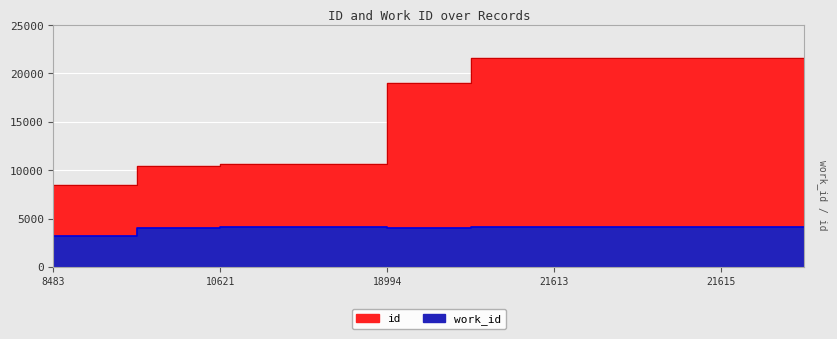

Rank the series at 10622 from highest to lowest value.

id, work_id